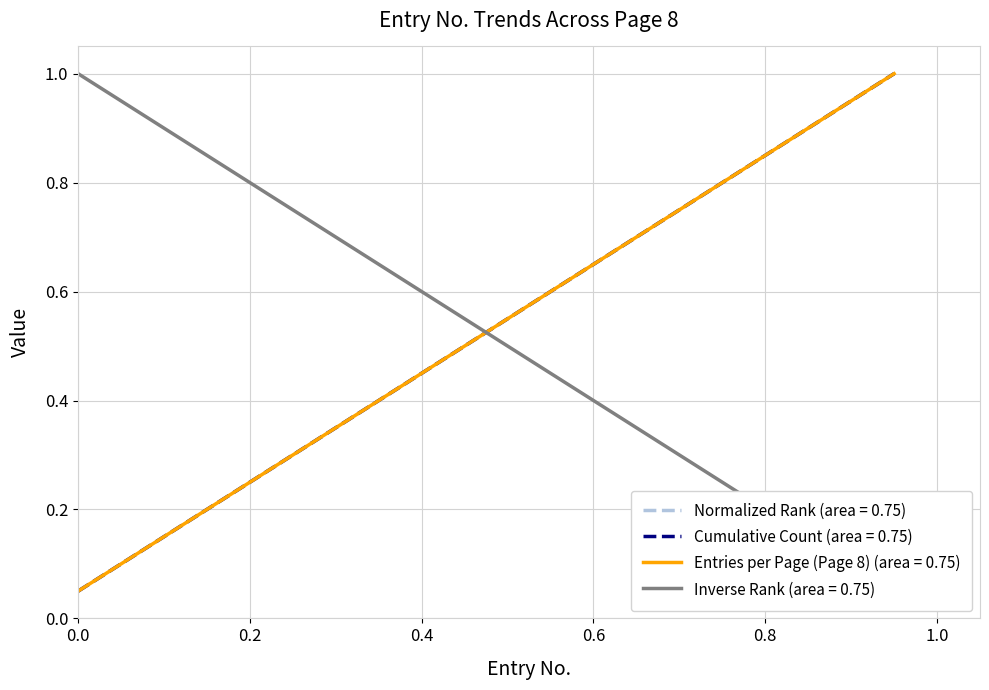

Reading right to left, extract all data points from this chart.

Entries per Page (Page 8): 1.0	0.9	0.9	0.8	0.8	0.8	0.7	0.7	0.6	0.6	0.5	0.5	0.4	0.3	0.3	0.2	0.2	0.1	0.1	0.1
Cumulative Count: 1.0	0.9	0.9	0.8	0.8	0.8	0.7	0.7	0.6	0.6	0.5	0.5	0.4	0.3	0.3	0.2	0.2	0.1	0.1	0.1
Normalized Rank: 1.0	0.9	0.9	0.8	0.8	0.8	0.7	0.7	0.6	0.6	0.5	0.5	0.4	0.3	0.3	0.2	0.2	0.1	0.1	0.1
Inverse Rank: 0.1	0.1	0.1	0.2	0.2	0.3	0.3	0.4	0.5	0.5	0.6	0.6	0.7	0.7	0.8	0.8	0.8	0.9	0.9	1.0